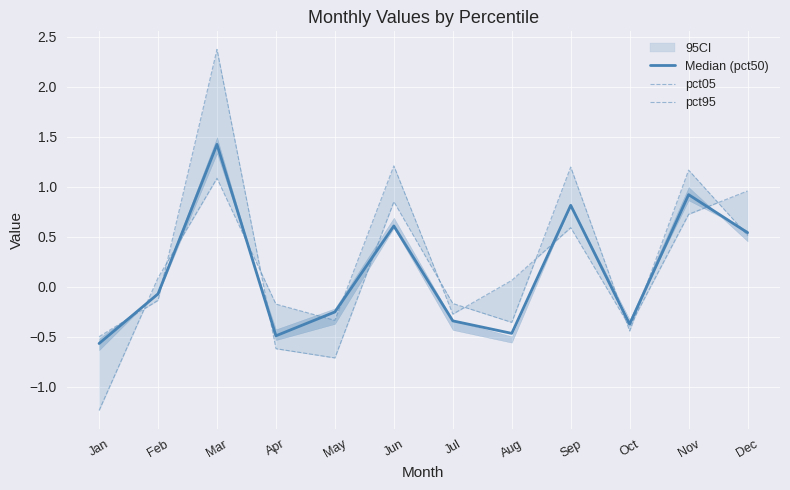

Which series has the largest range (max minus min)?

pct95